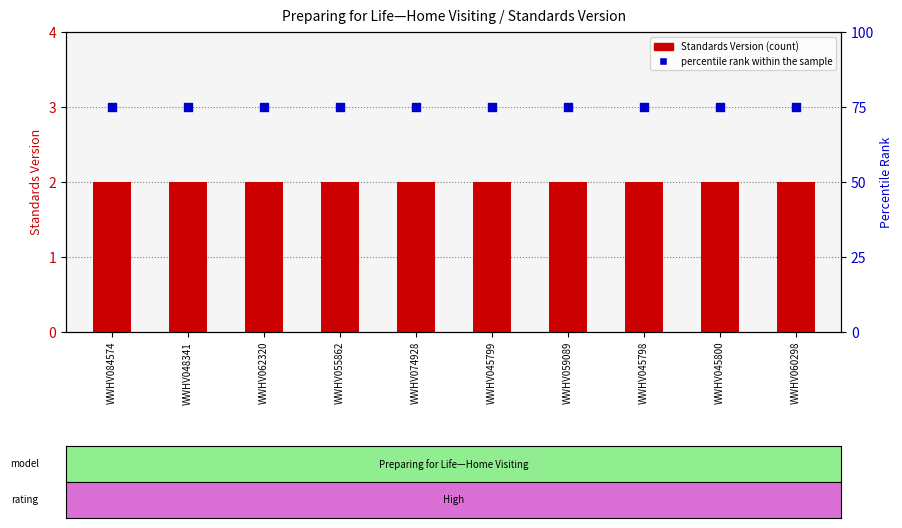

What are all the series names shown in the legend?

Standards Version, percentile rank within the sample